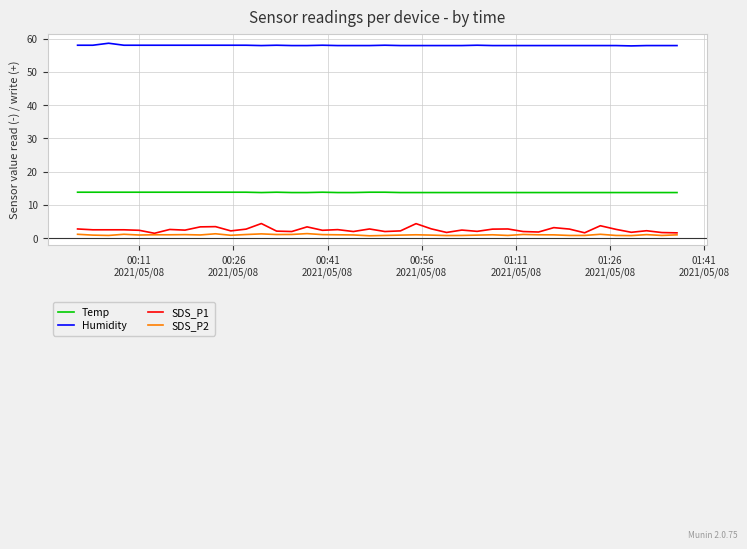

Which series has the widest spread of values?

SDS_P1